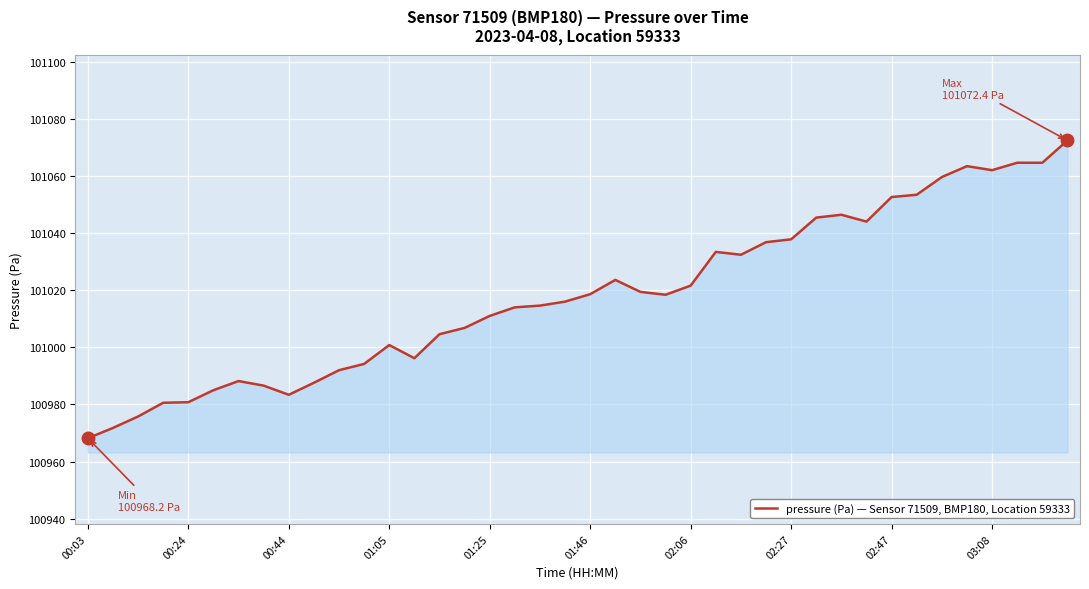

What is the smallest value displayed?

100968.2